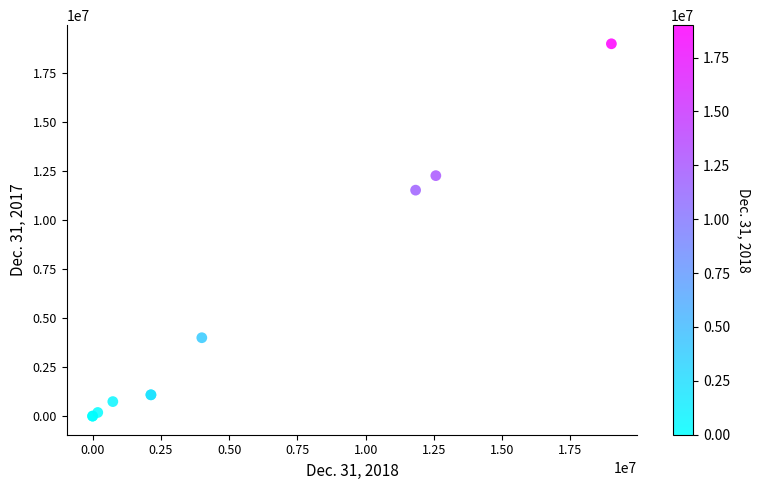

What Y value in the scatter plot is closest to 9500000?

11530591.0